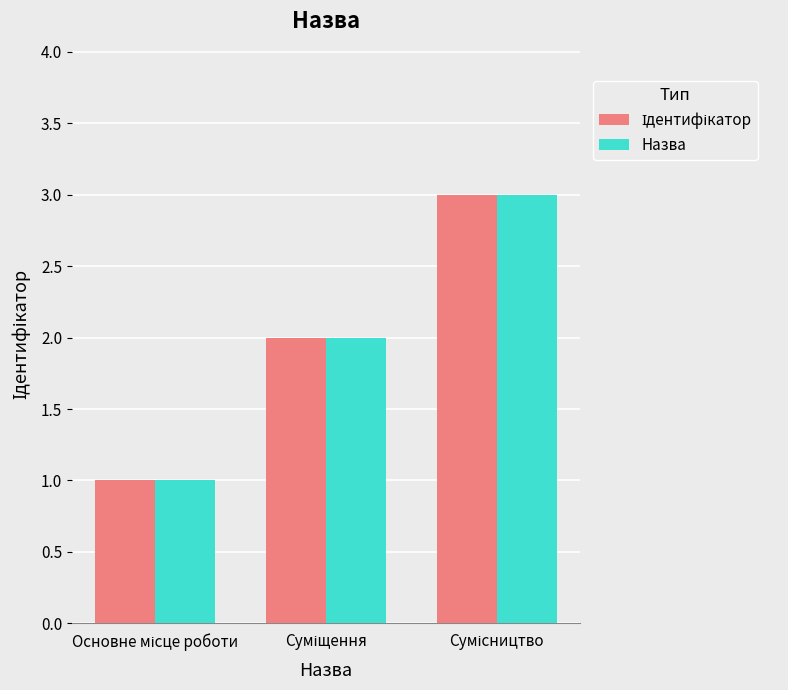

What is the maximum value shown in the chart?

3